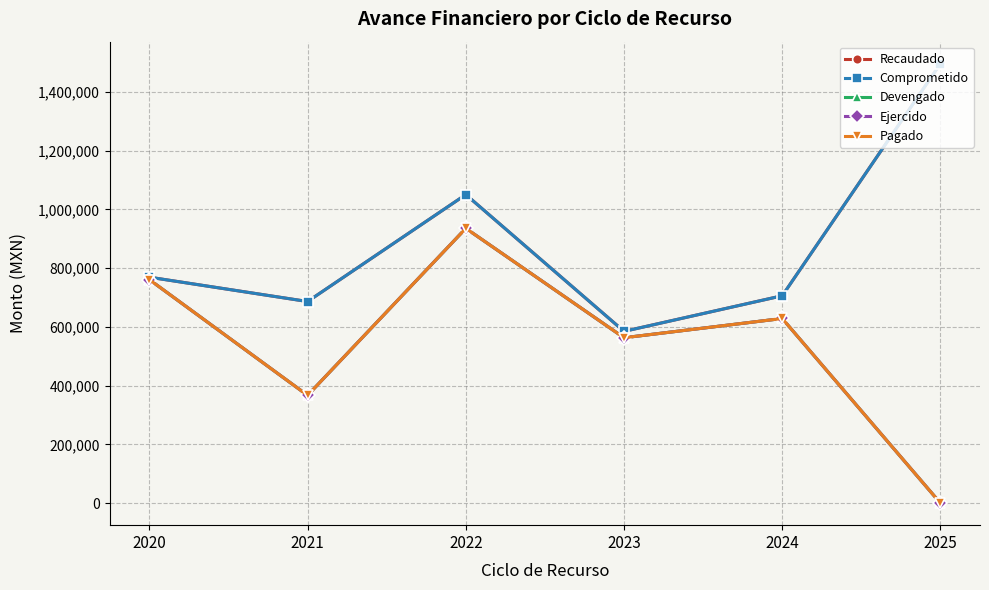

Which series changed the most between 2020 and 2025?

Devengado